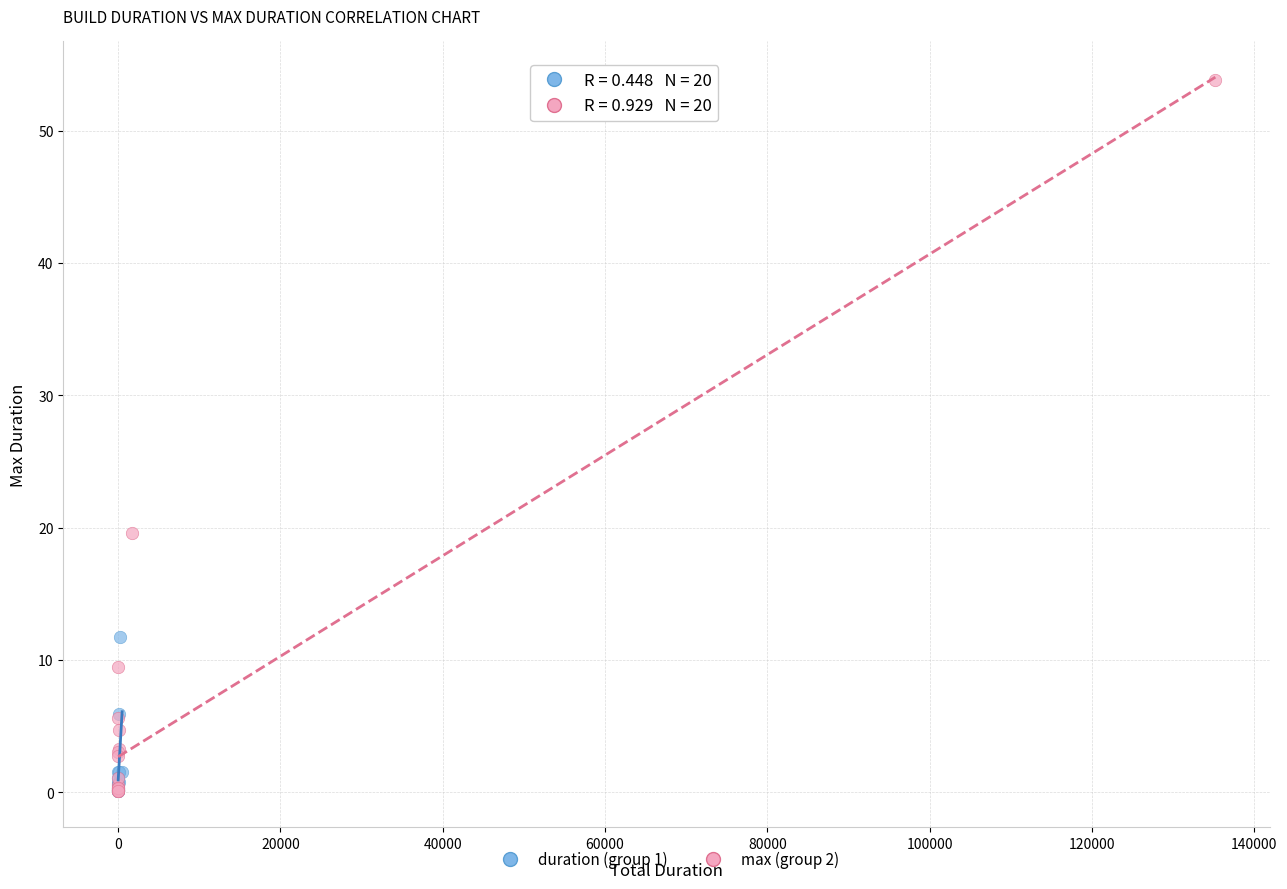

Which series has the largest Y range (max minus min)?

max (group 2)